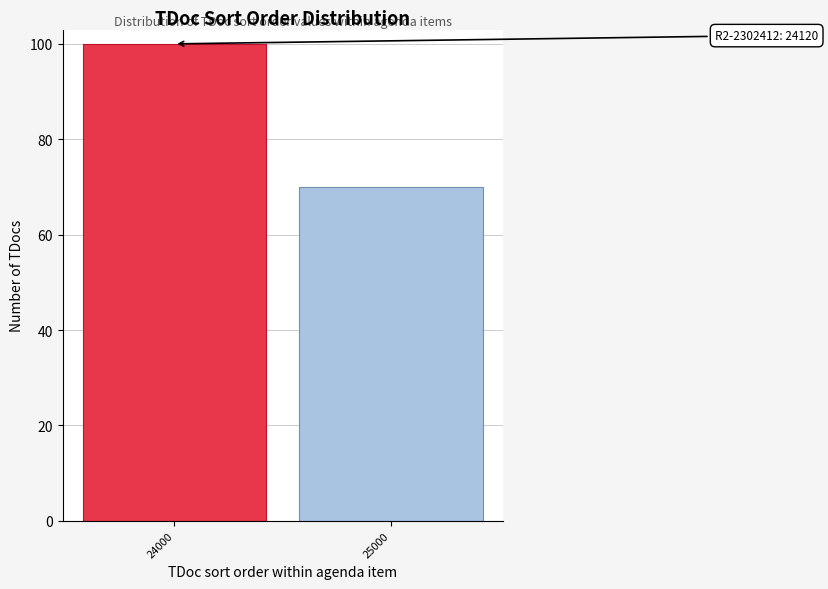

Reading right to left, list all the values displayed in this chart.

25000=70	24000=100